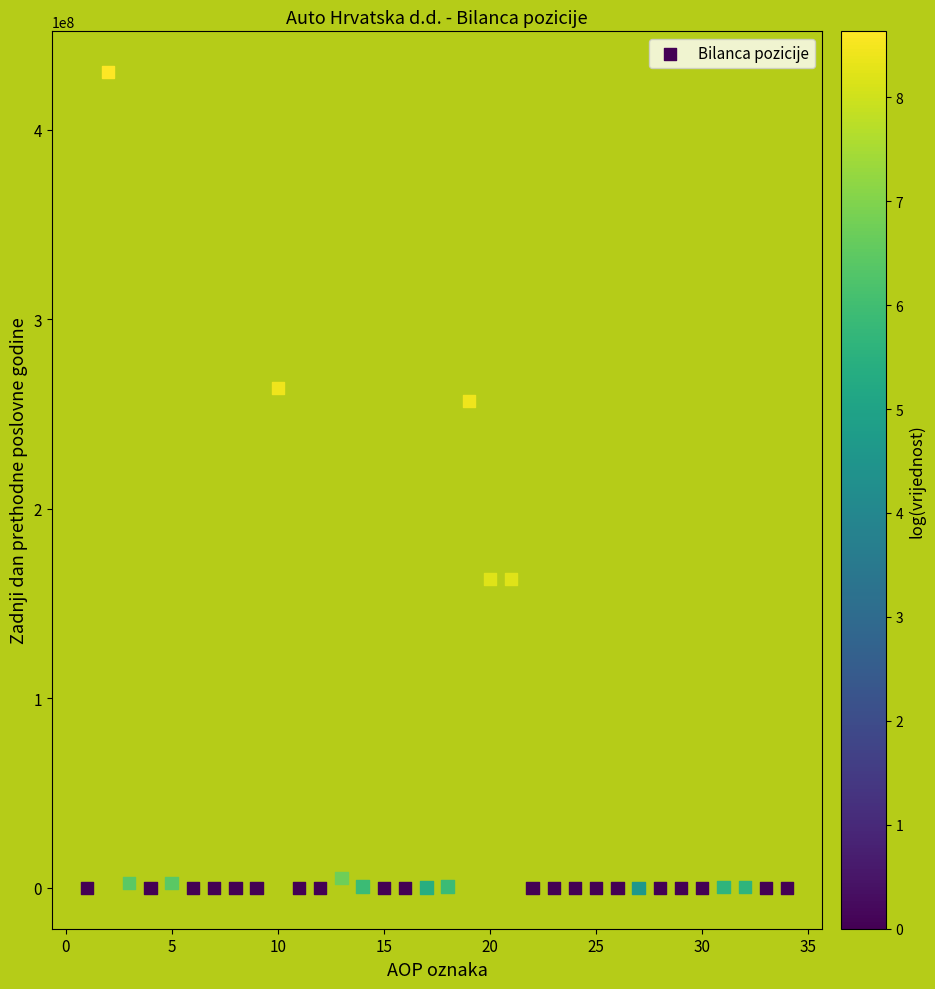

What Y value in the scatter plot is closest to 215172722?

256762785